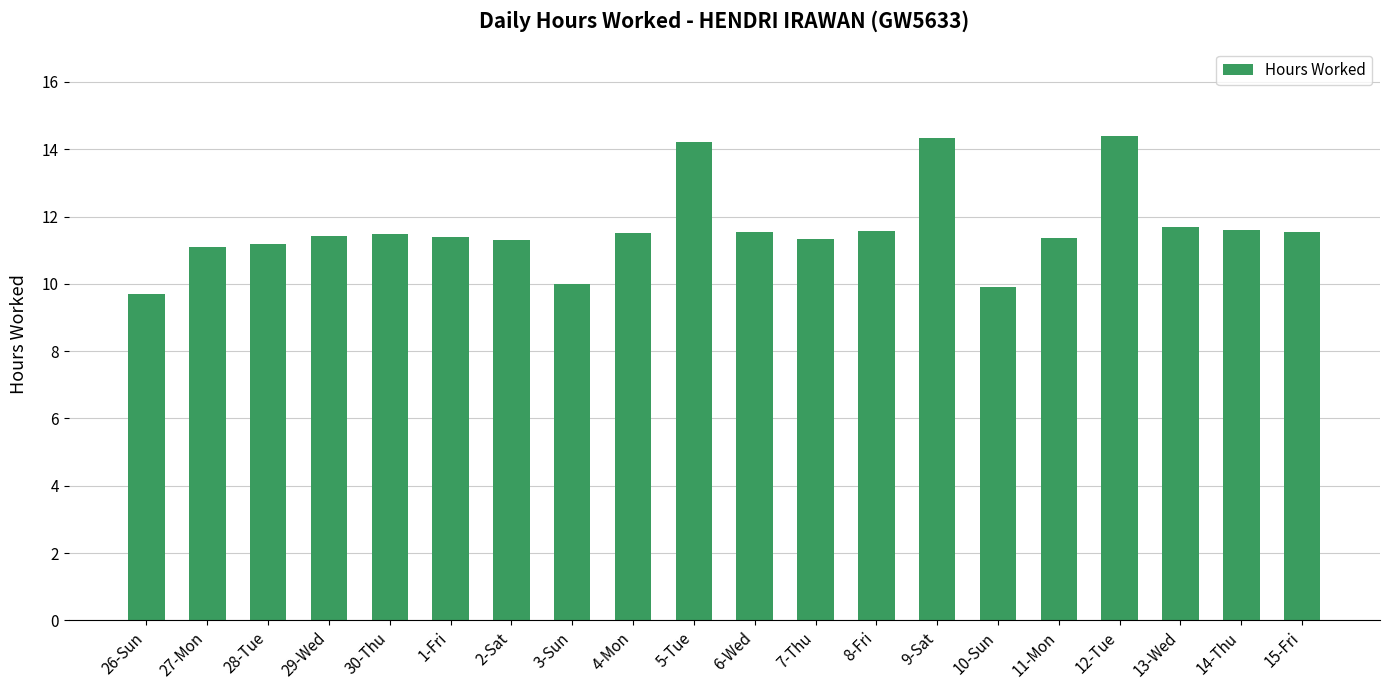

What is the greatest value displayed?

14.4